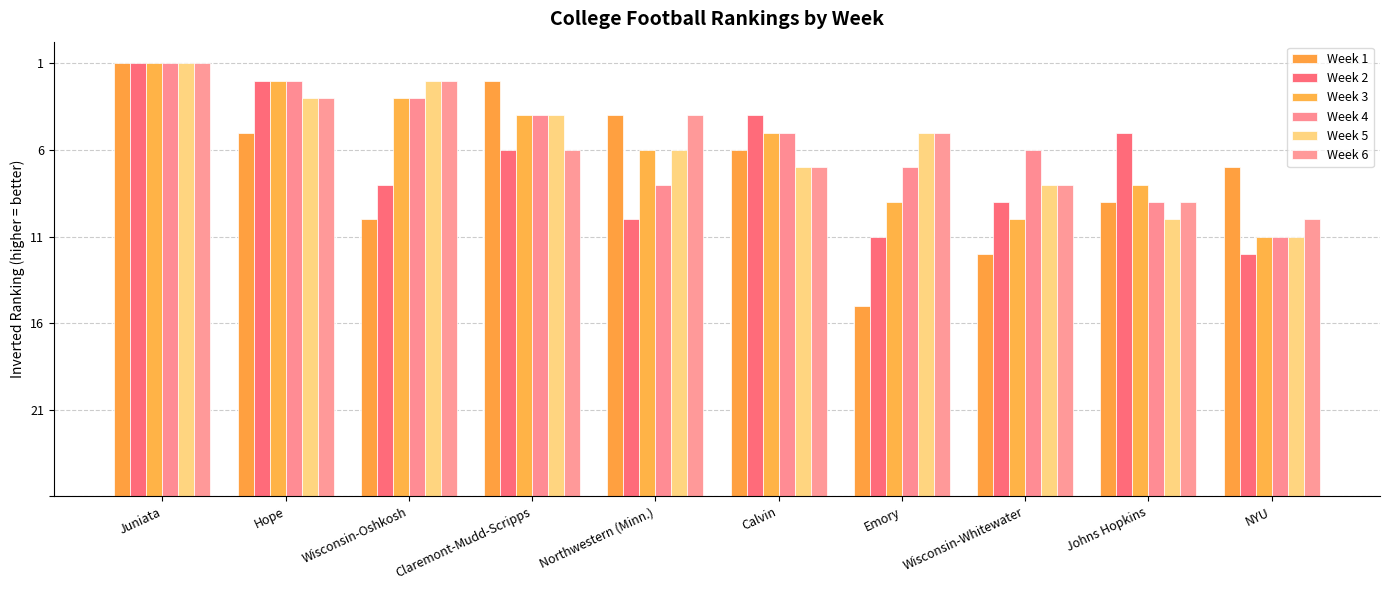

What position from the right is Northwestern (Minn.)?

6